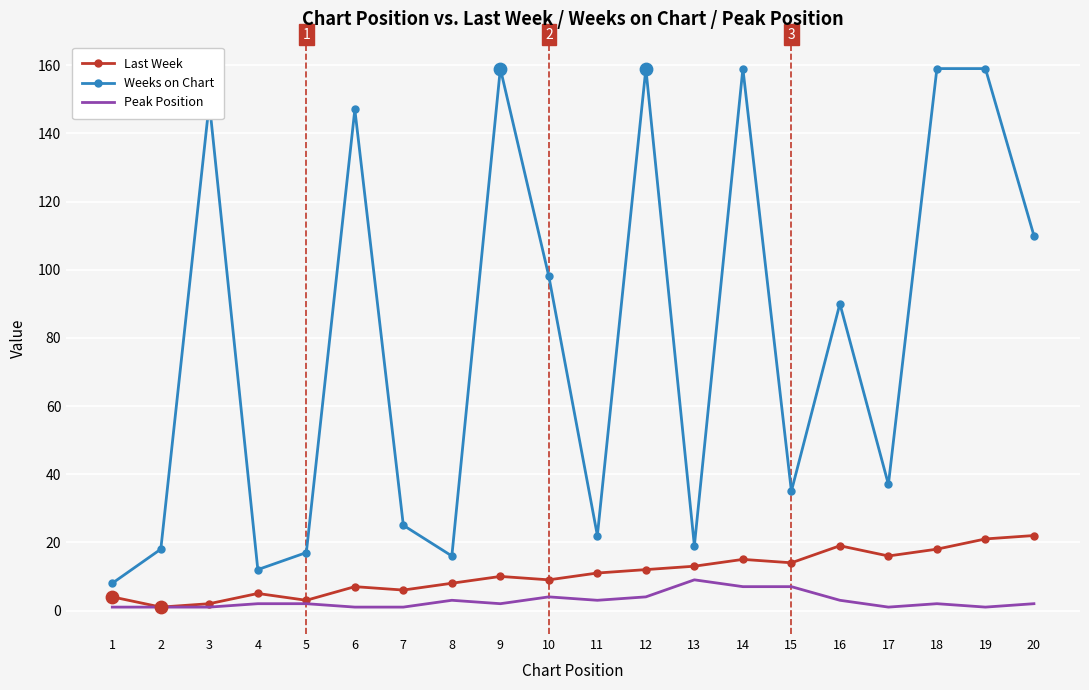

Which series has the largest range (max minus min)?

Weeks on Chart